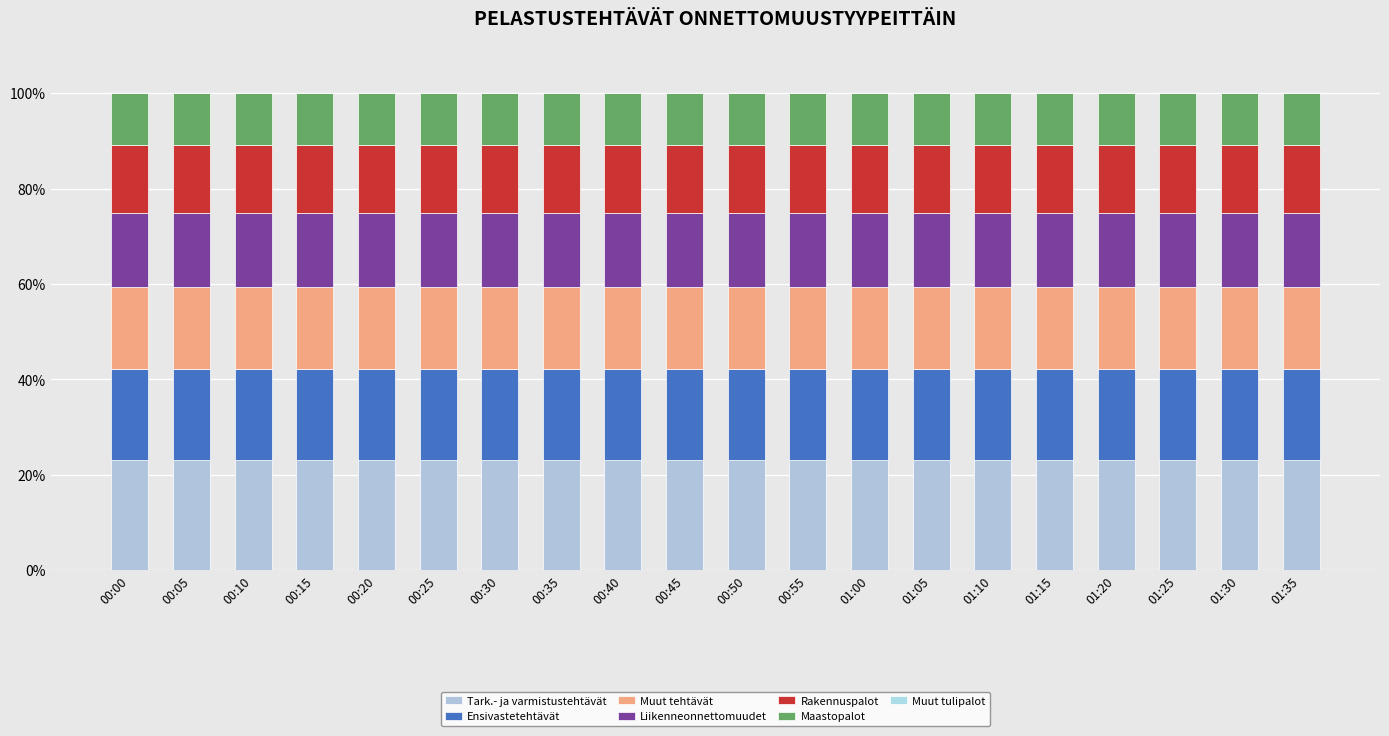

How many series are shown in this chart?

7